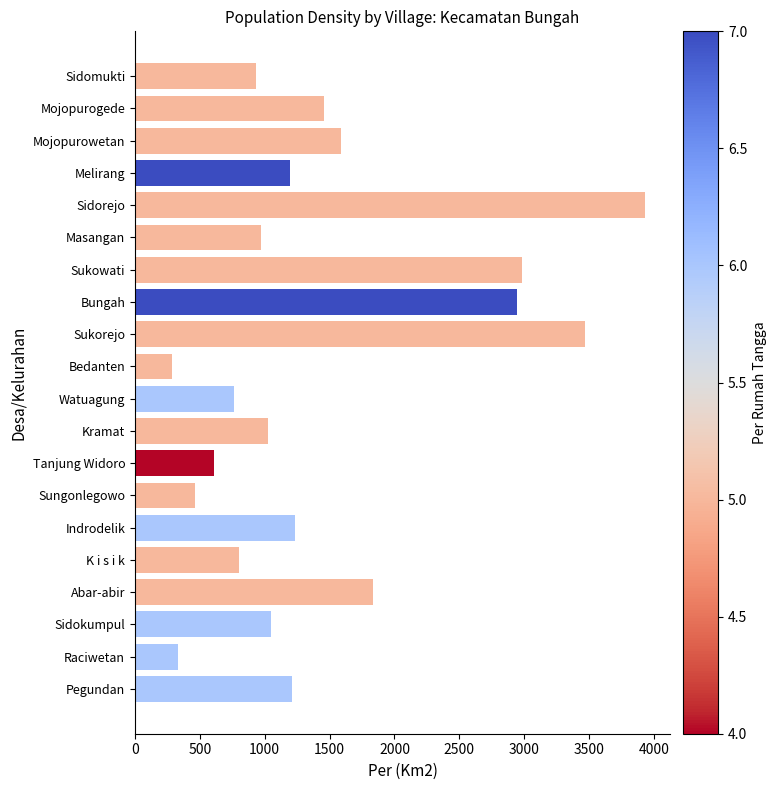

How many distinct data groups are displayed?

1